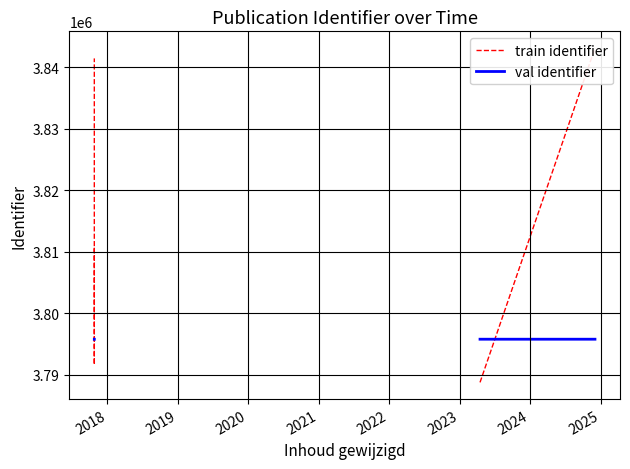

What is the difference between the maximum and minimum values in the val identifier series?

16.0